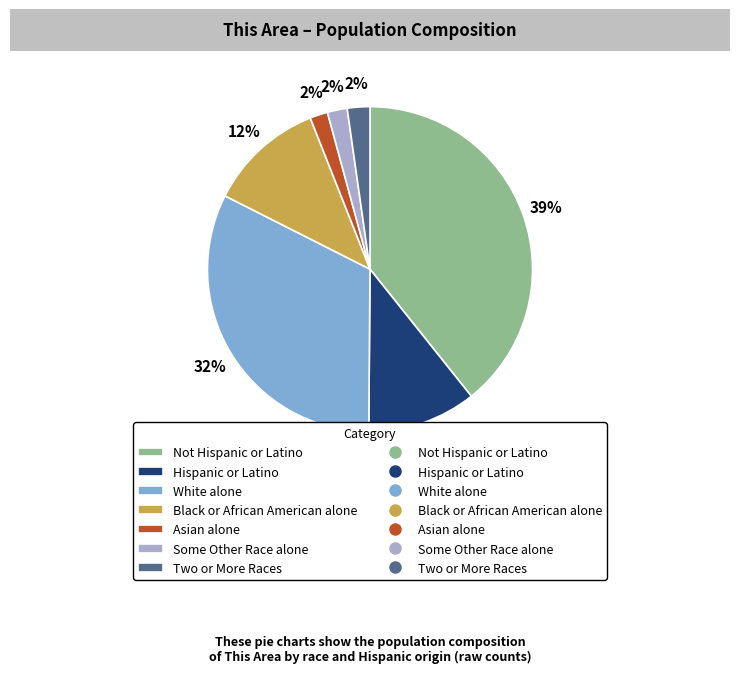

Is there a majority slice in this chart?

No